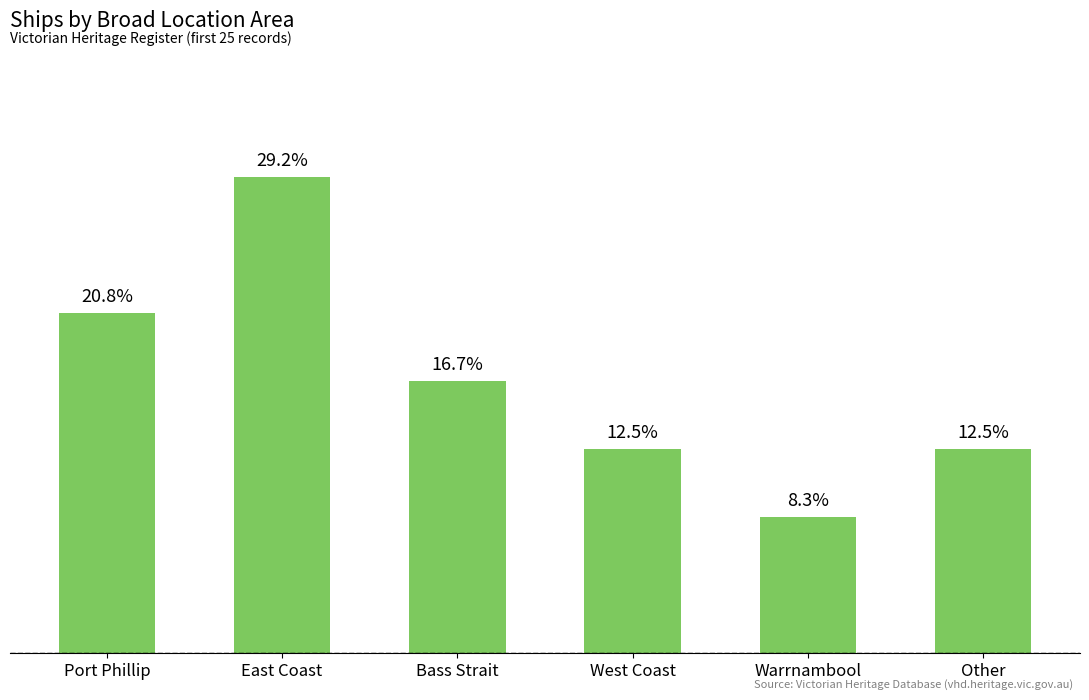

Reading left to right, transcribe all the data shown in this chart.

Port Phillip=5	East Coast=7	Bass Strait=4	West Coast=3	Warrnambool=2	Other=3